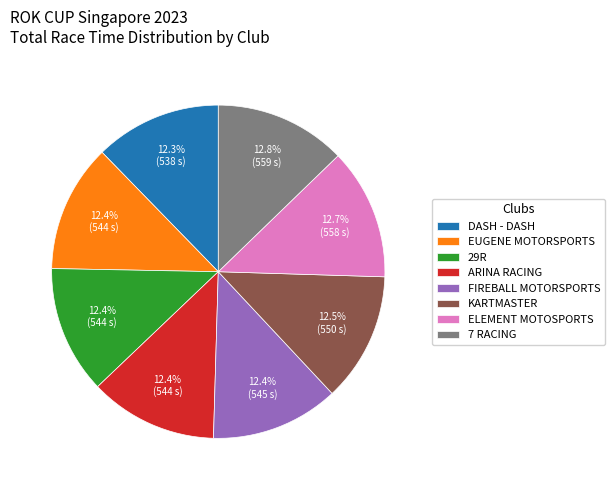

Approximately how many times larger is the value at DASH - DASH compared to EUGENE MOTORSPORTS?

1.0